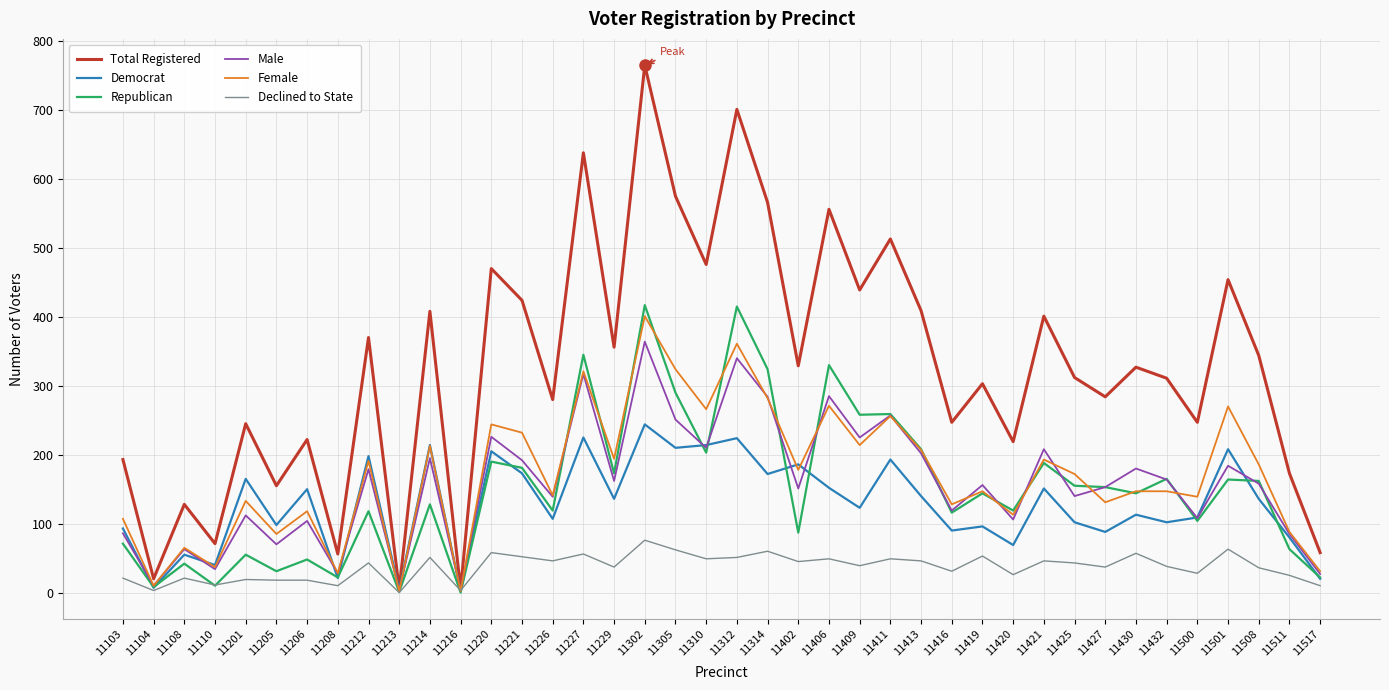

What is the highest value of the Male series?

364